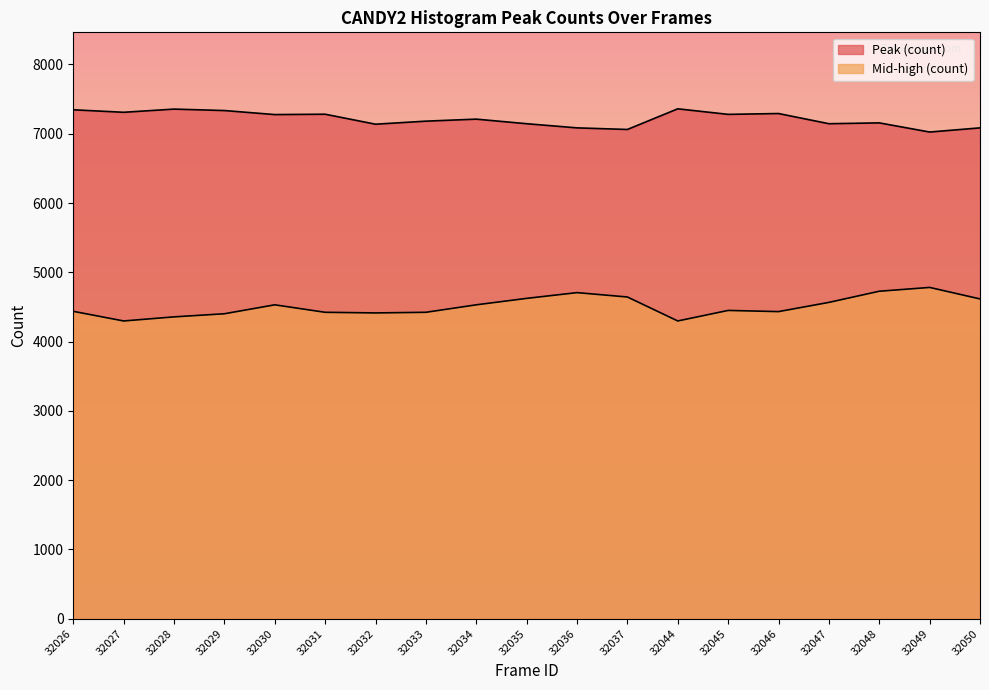

True or false: Mid-high (count) has a value of 978 at 32028.

False